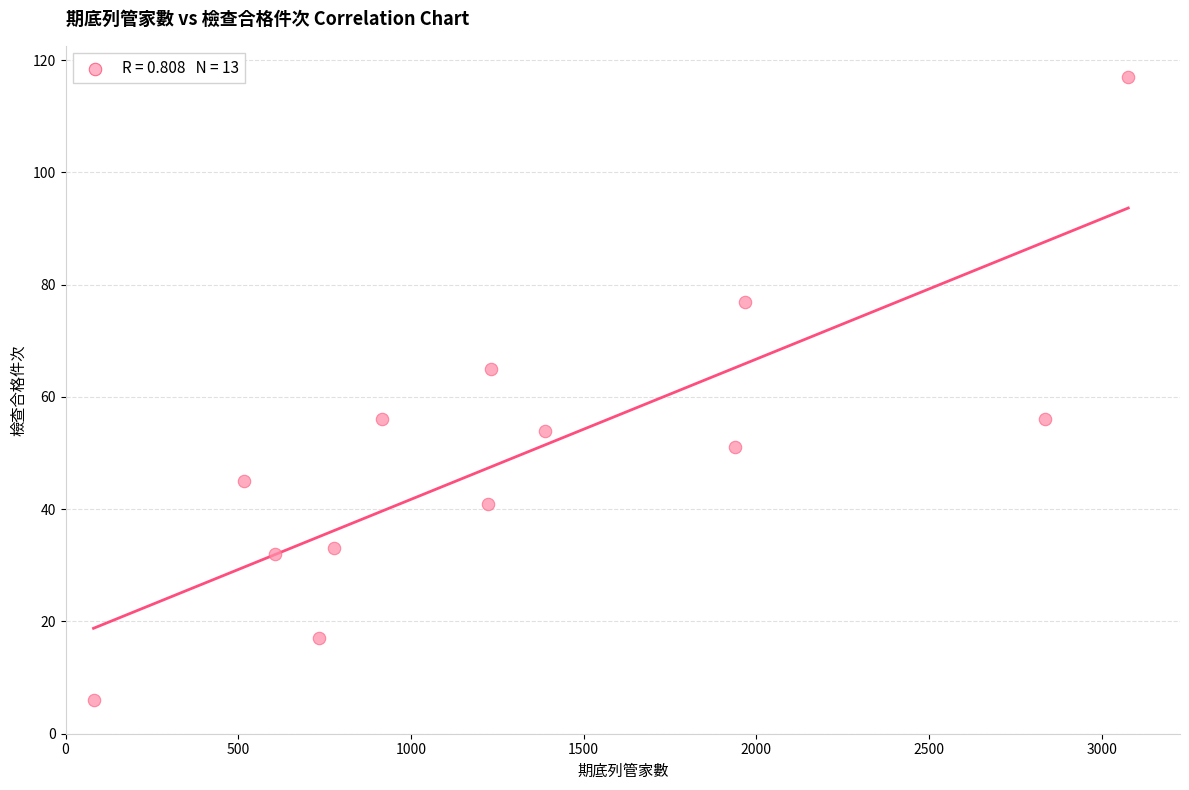

What is the range of Y values (max minus min)?

111